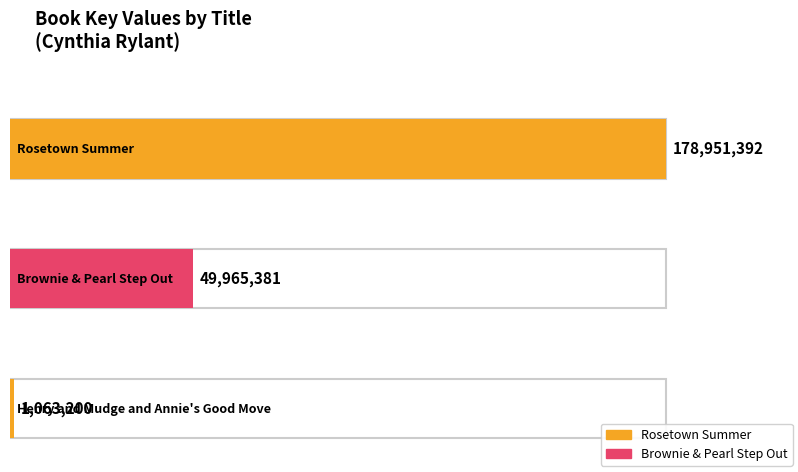

List the labels in order of value, largest first.

Rosetown Summer, Brownie & Pearl Step Out, Henry and Mudge and Annie's Good Move